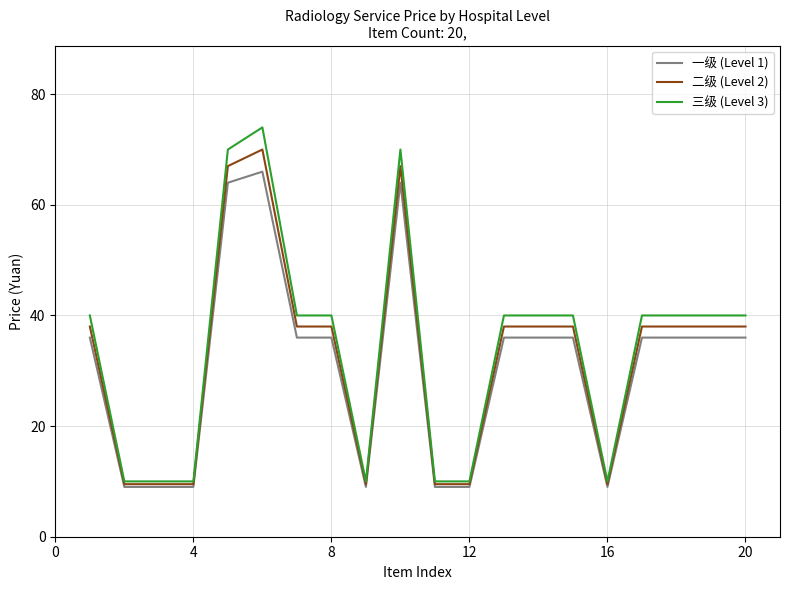

Which series has the largest range (max minus min)?

三级 (Level 3)